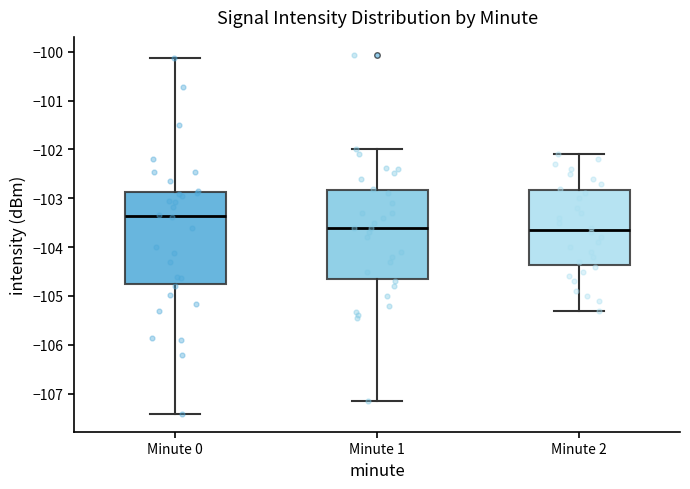

Reading left to right, transcribe this box plot: for each box, give where its median line is, the range the box spans, and where its two whiskers end, as read against the y-axis. The values are not printed on the chart, so give them approximately, as read against the axis.

Minute 0: median -103.4, box -104.8 to -102.9, whiskers -107.4 to -100.1
Minute 1: median -103.6, box -104.6 to -102.8, whiskers -107.2 to -102.0
Minute 2: median -103.6, box -104.4 to -102.8, whiskers -105.3 to -102.1